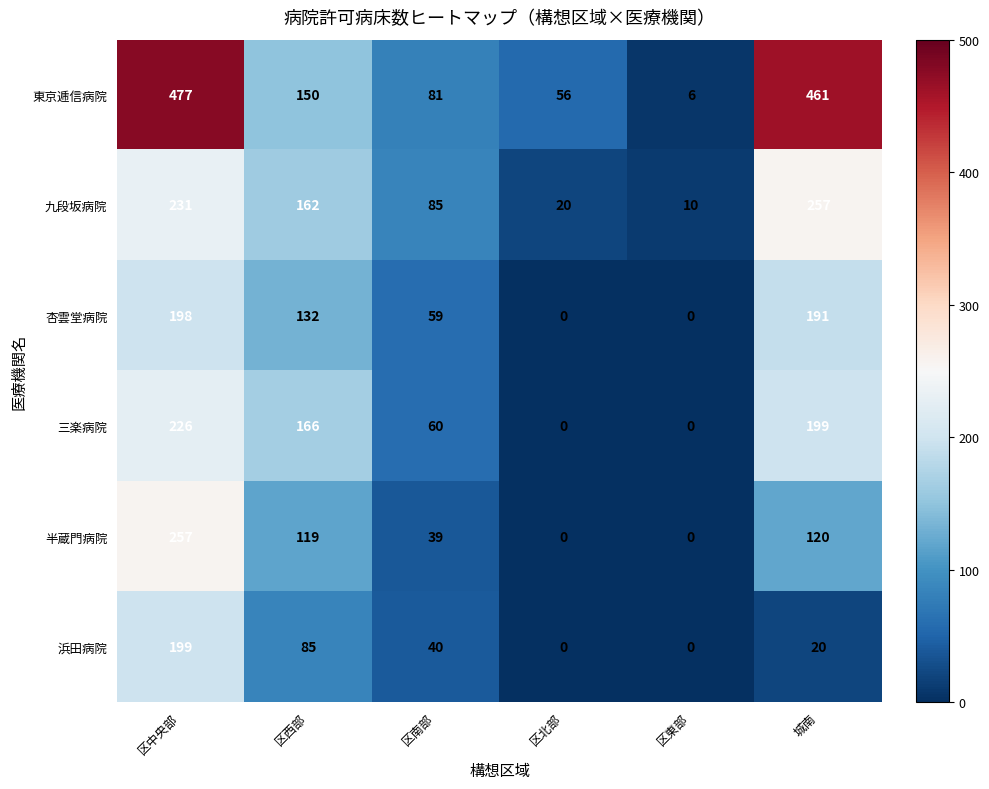

At which label does 浜田病院 first exceed 40?

区中央部